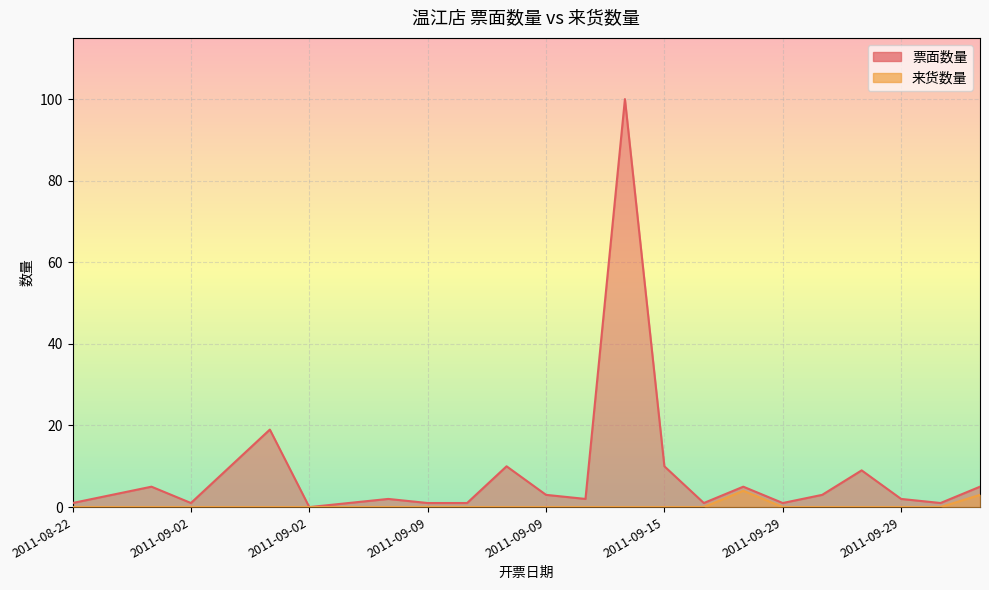

Rank the series by their maximum value, from highest to lowest.

票面数量, 来货数量